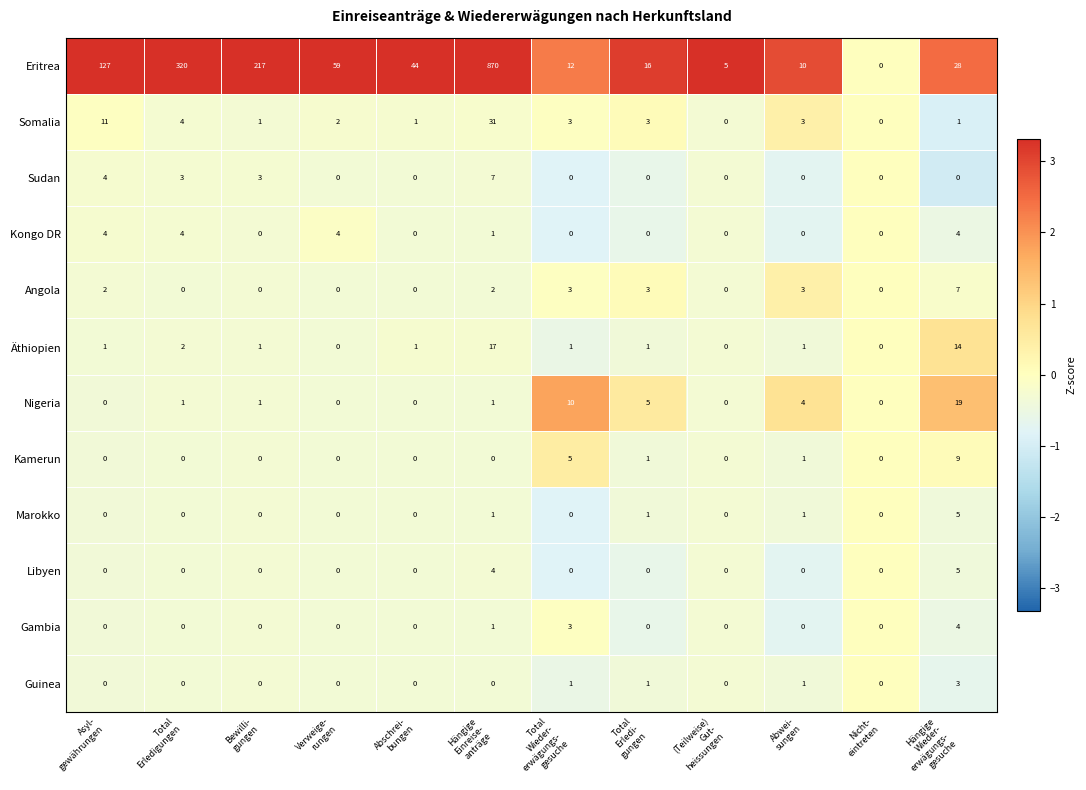

How many values in the Kamerun series exceed 0?

4